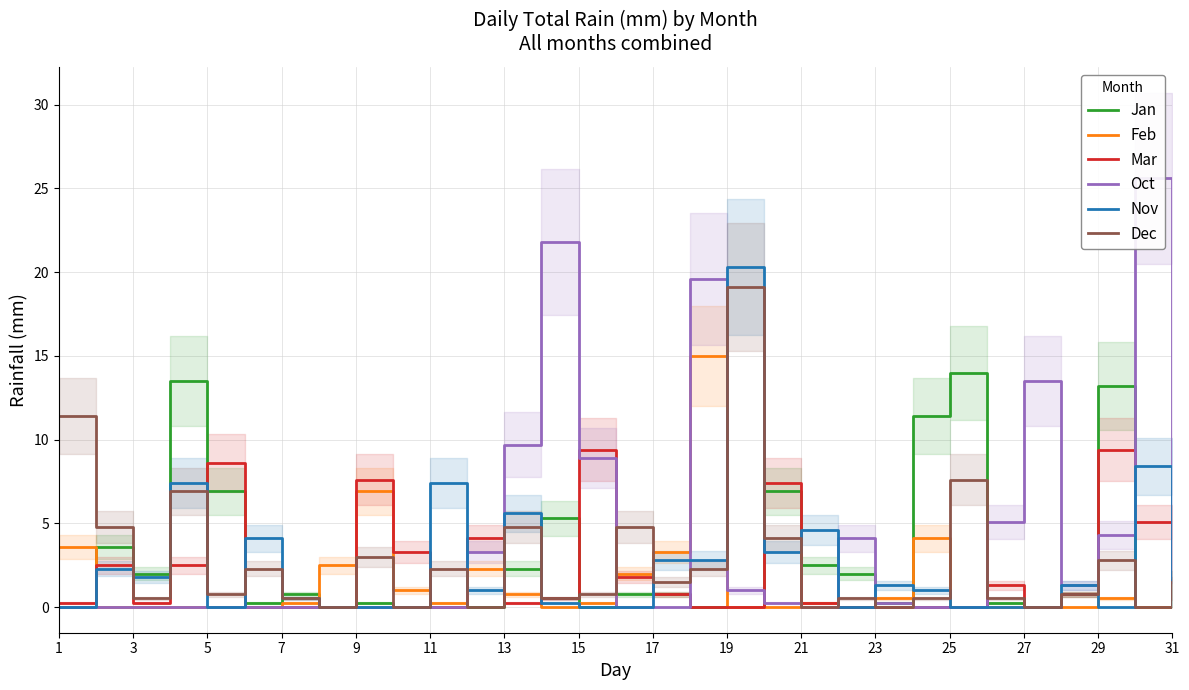

The Feb series shows 9.9 at 19. True or false?

False